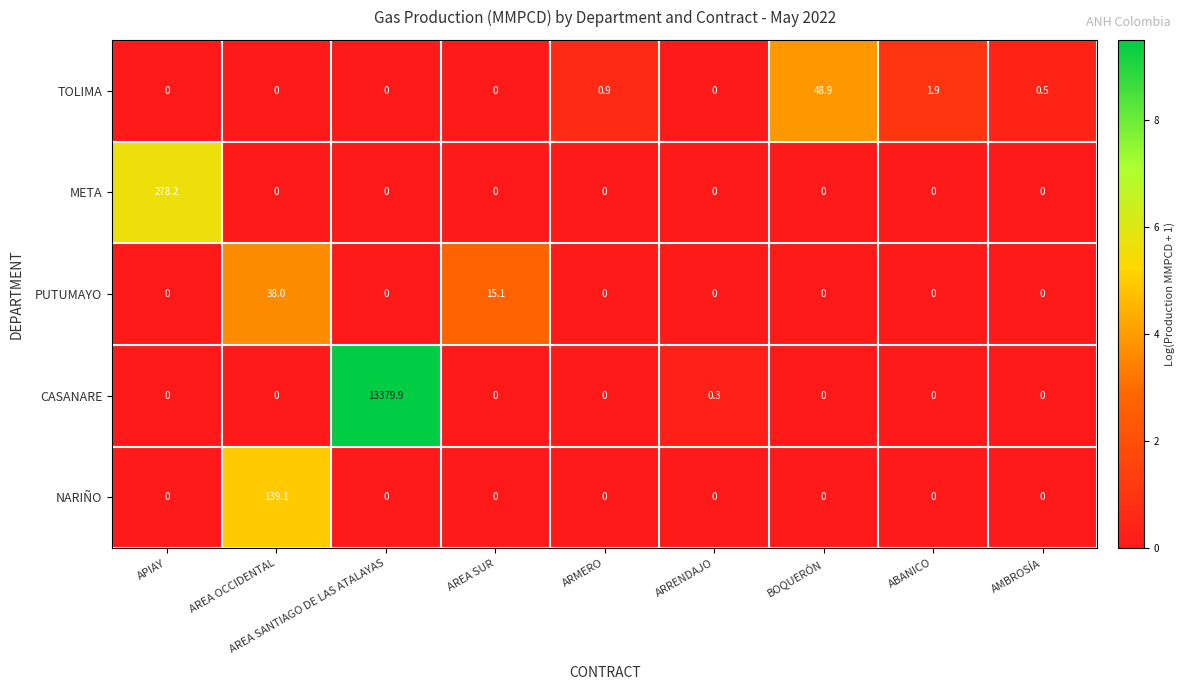

What is the difference between the second highest and second lowest values in the PUTUMAYO series?

15.1